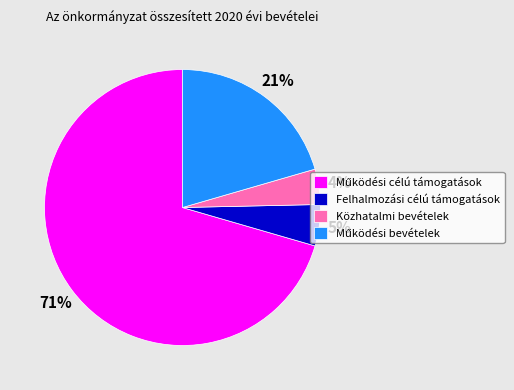

Between Felhalmozási célú támogatások and Közhatalmi bevételek, which is larger?

Felhalmozási célú támogatások